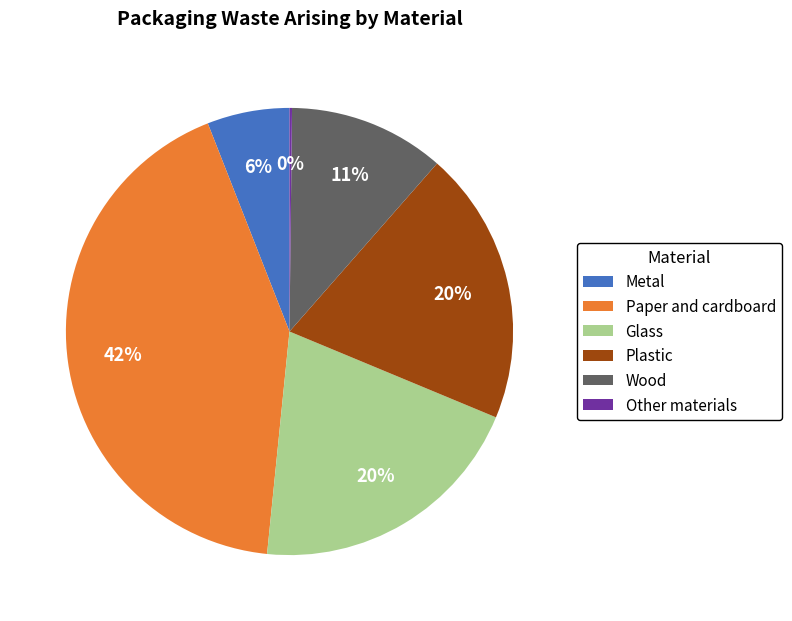

Is there a majority slice in this chart?

No